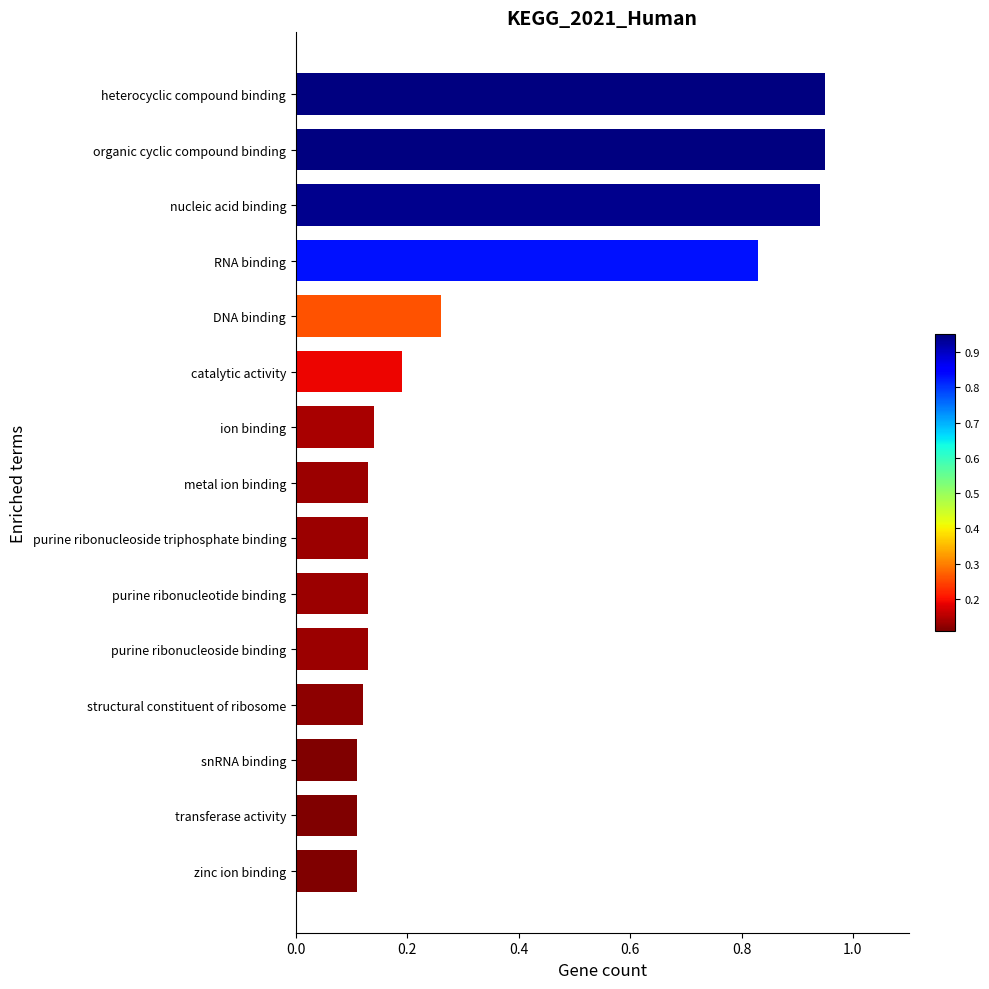

What is the sum of all values?

5.2